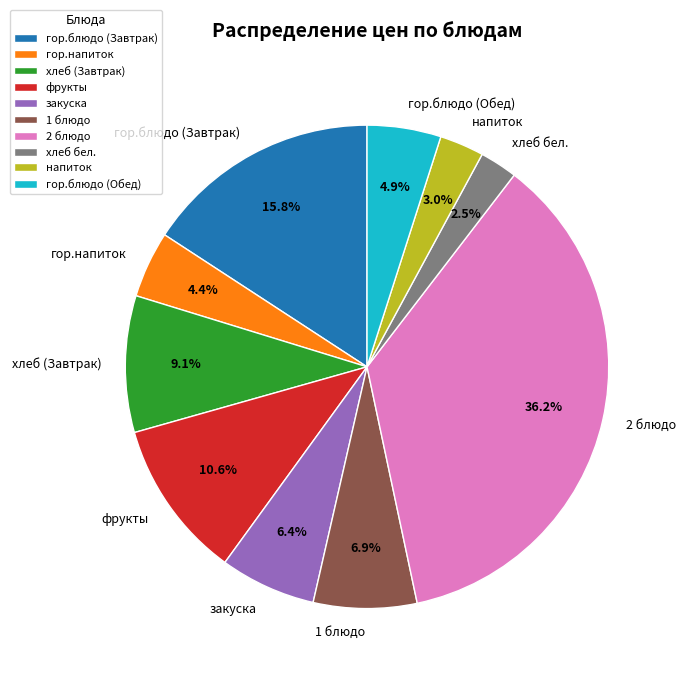

Does any single category account for the majority?

No